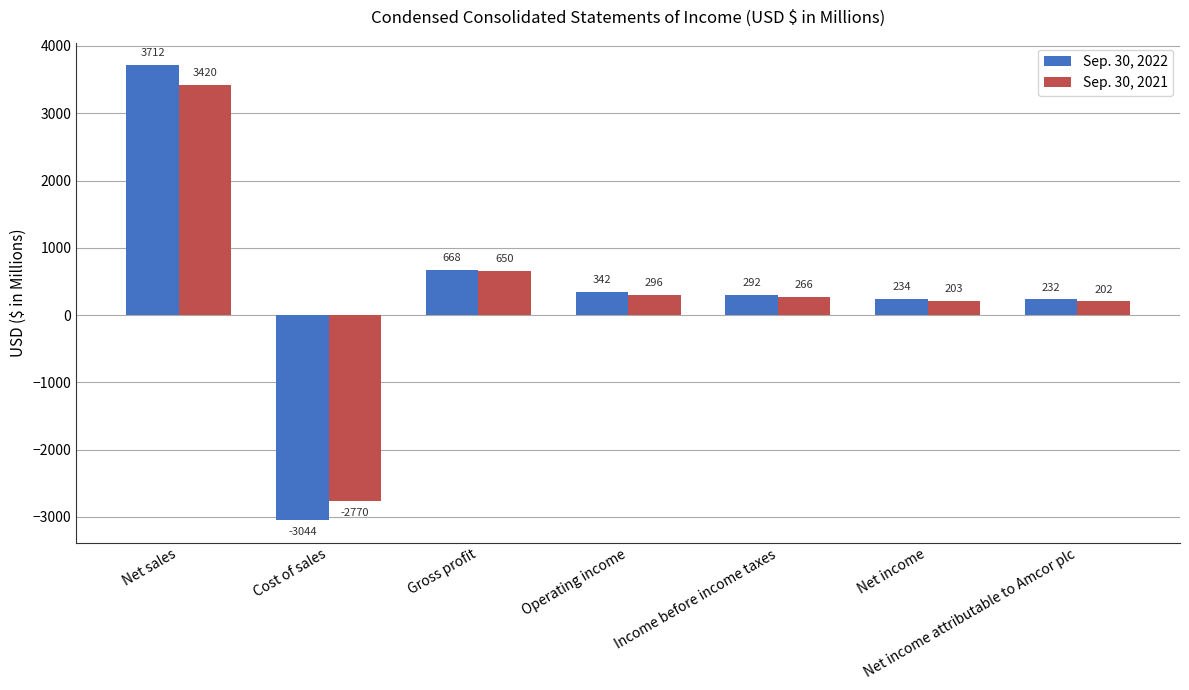

Which series has the widest spread of values?

Sep. 30, 2022